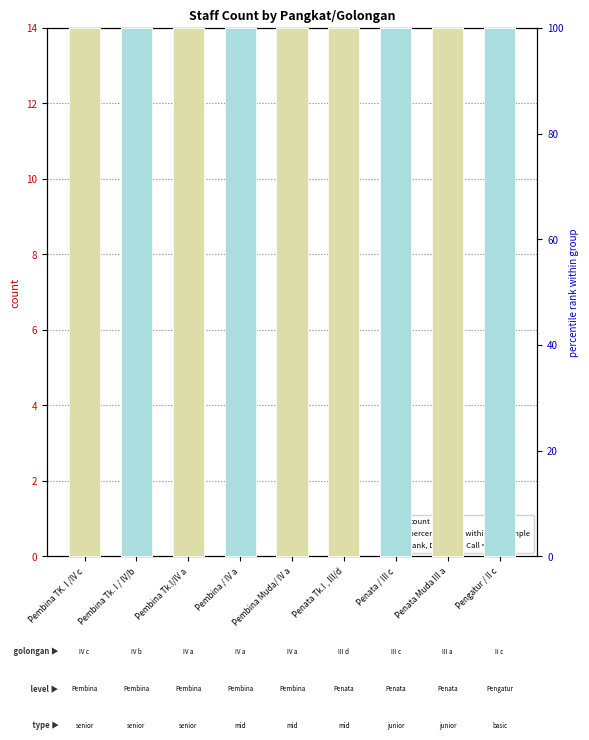

Which series has the widest spread of Y values?

percentile rank within the sample